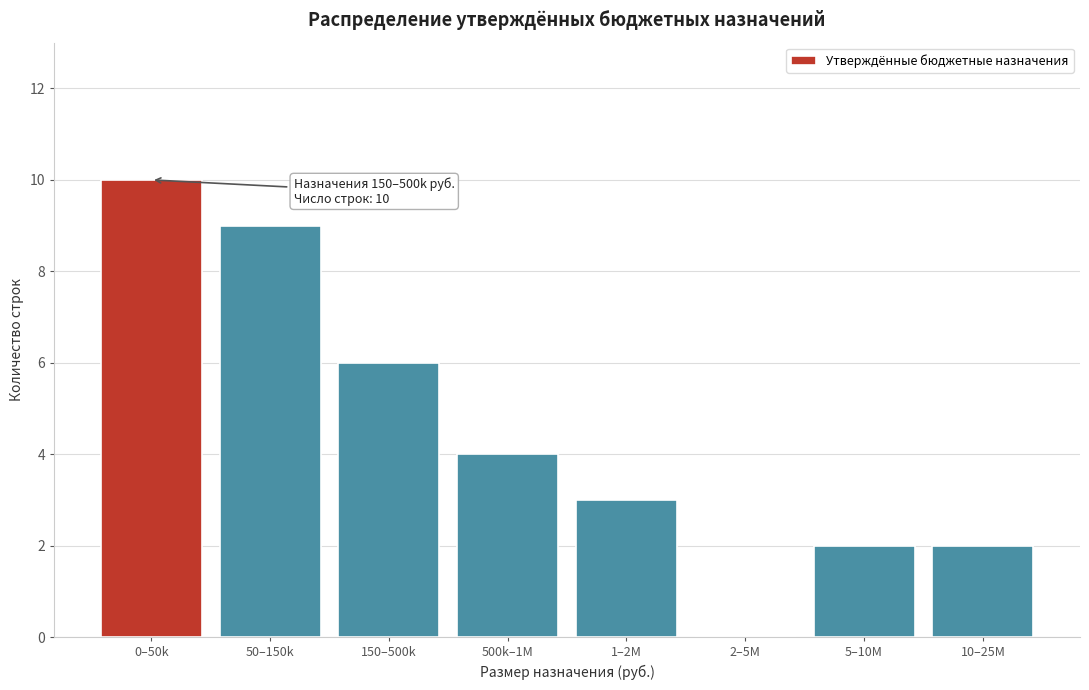

Reading left to right, extract all data points from this chart.

0–50k=10	50–150k=9	150–500k=6	500k–1M=4	1–2M=3	2–5M=0	5–10M=2	10–25M=2